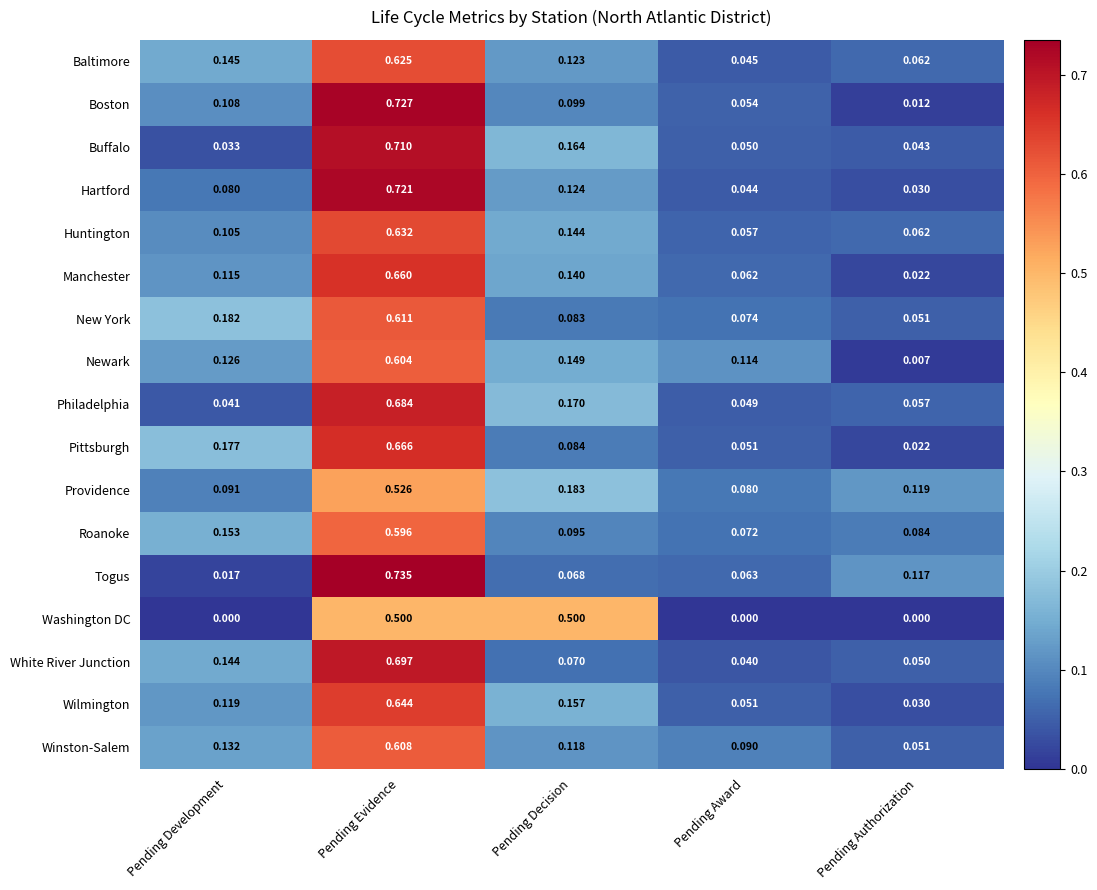

At which label does Huntington reach its peak?

Pending Evidence